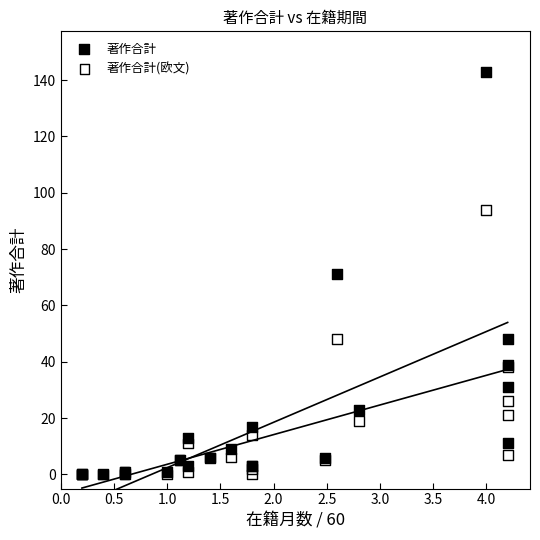

What are all the series names shown in the legend?

著作合計, 著作合計(欧文)